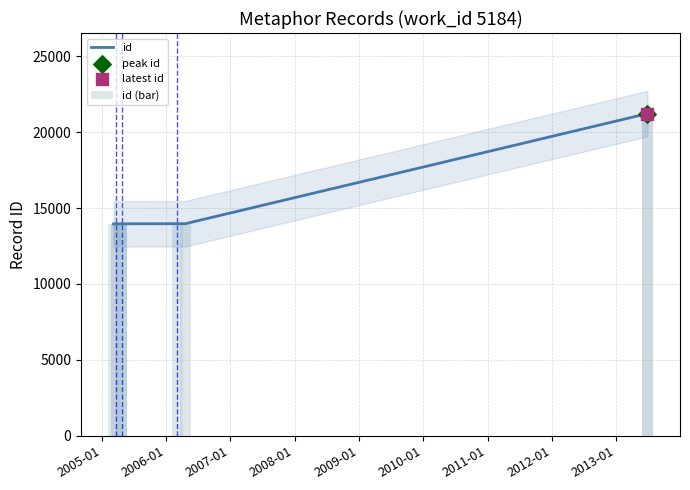

Which series has the largest total across all categories?

id